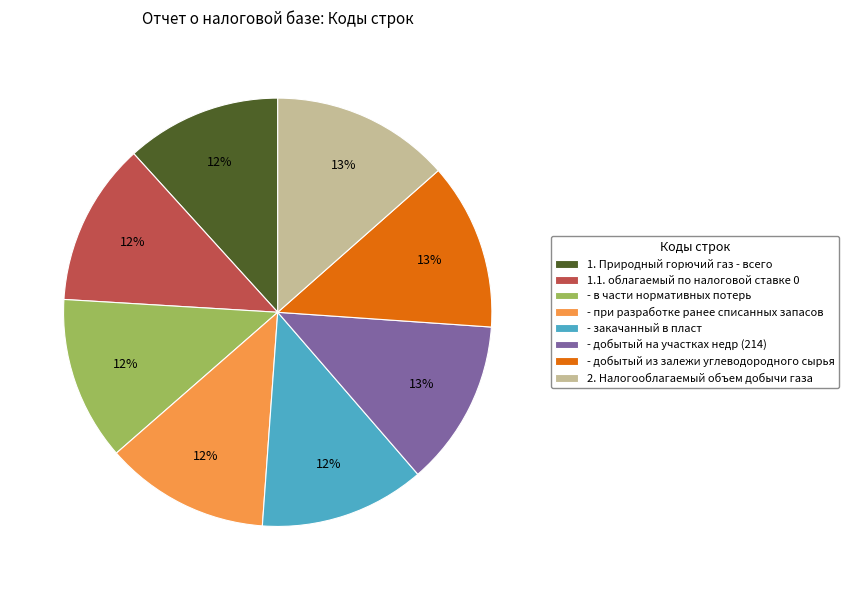

How many slices are in this pie chart?

8